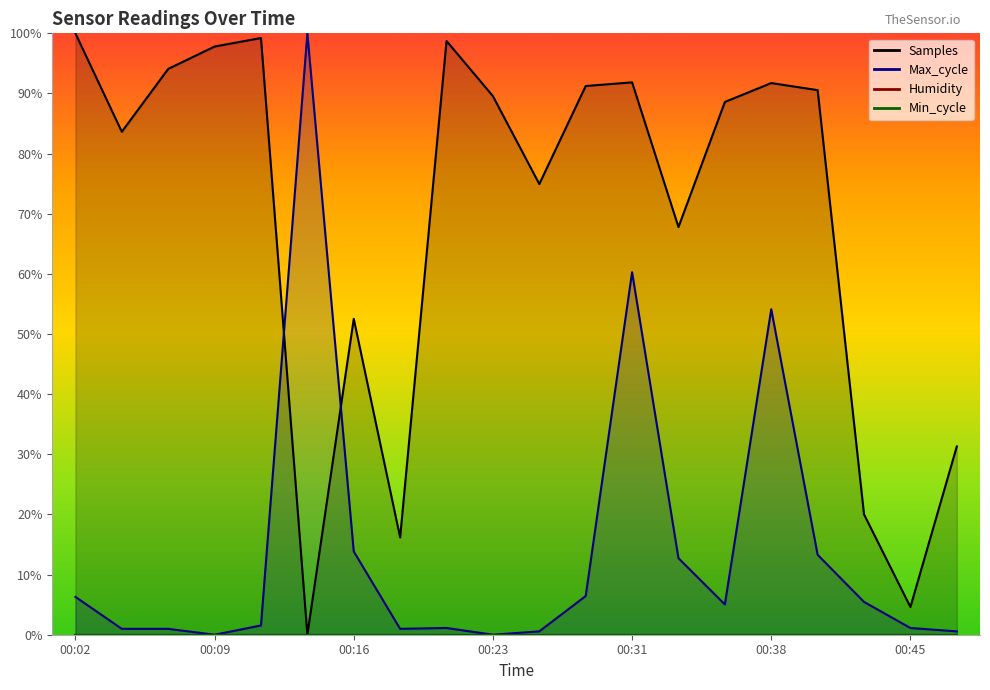

Where is Samples nearest to the value 50?

00:16